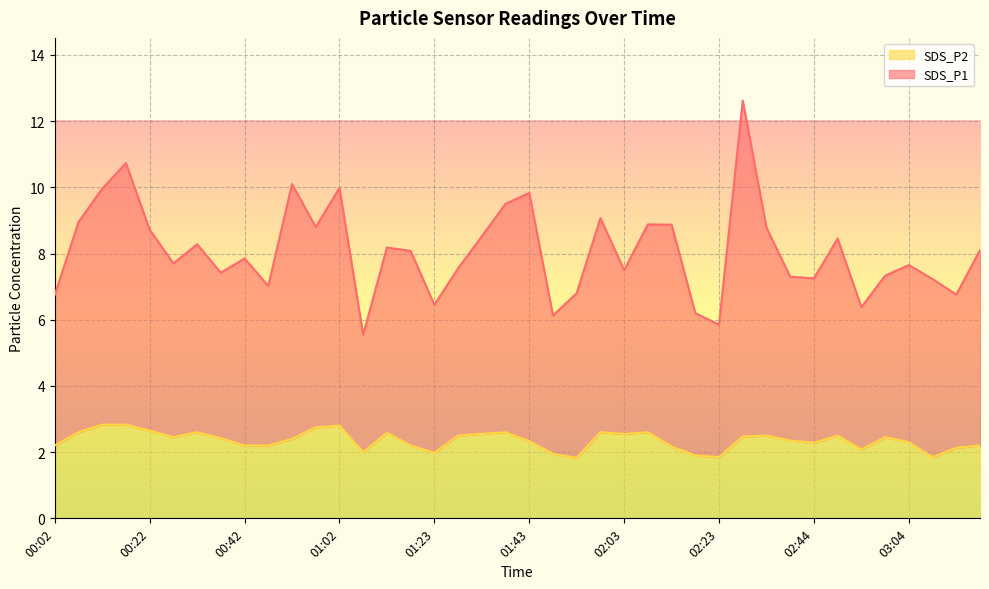

What is the minimum value for SDS_P1?

5.5